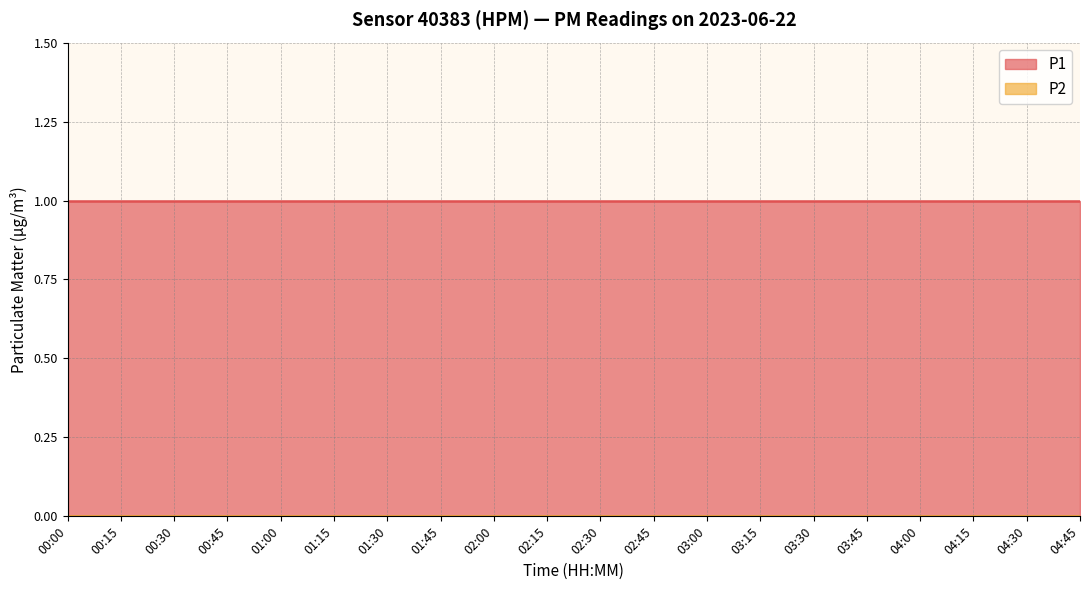

True or false: P2 and P1 cross at least once.

False